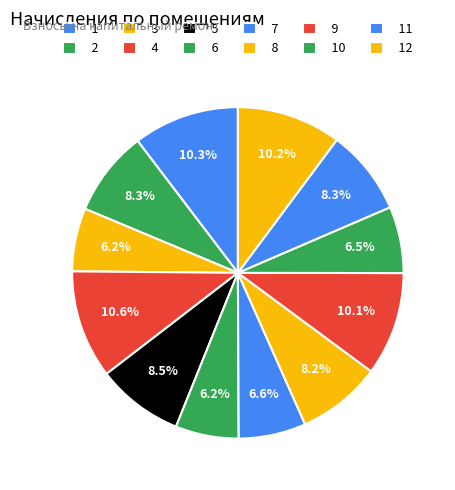

Is there a majority slice in this chart?

No